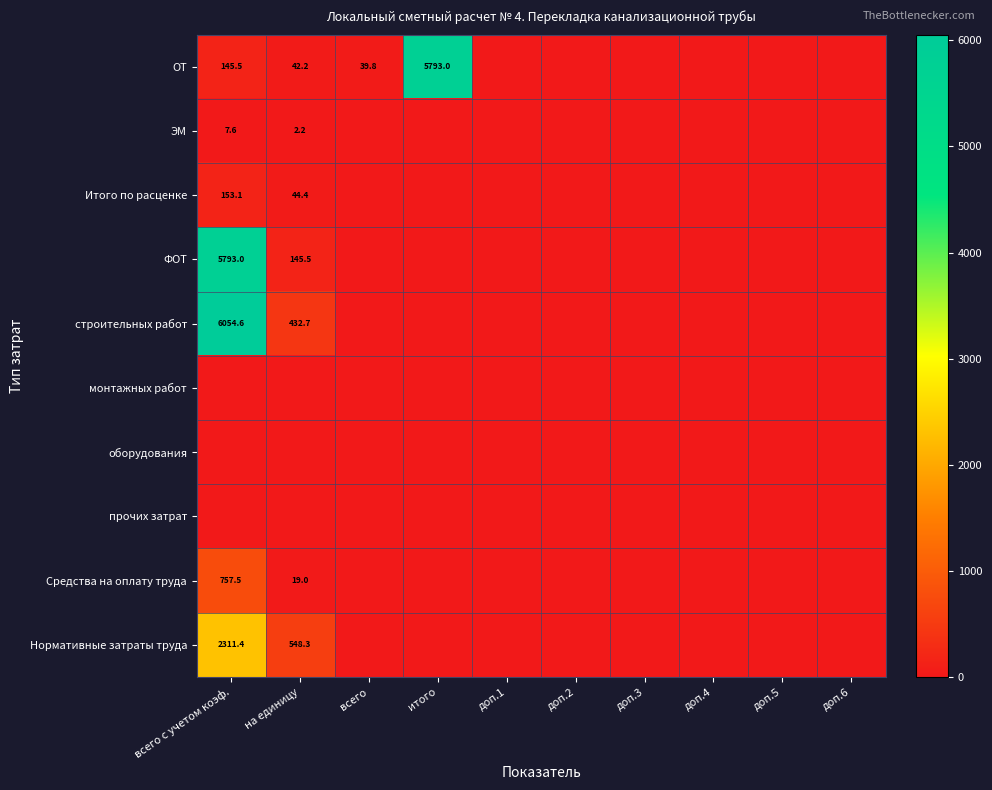

Is it true that ЭМ equals 0.9 at на единицу?

False